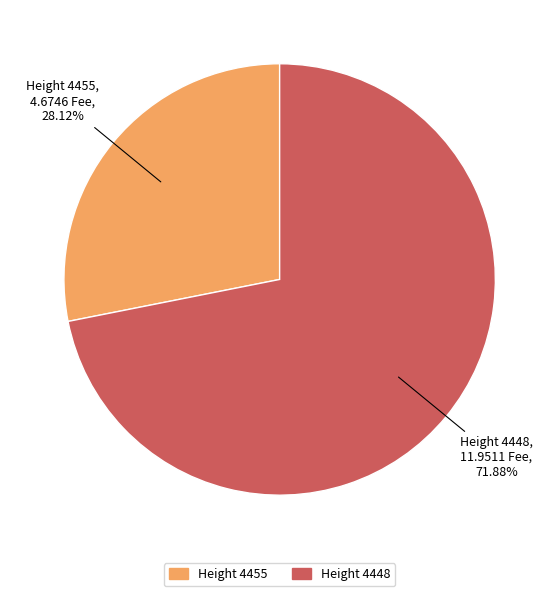

Does any single category account for the majority?

Yes